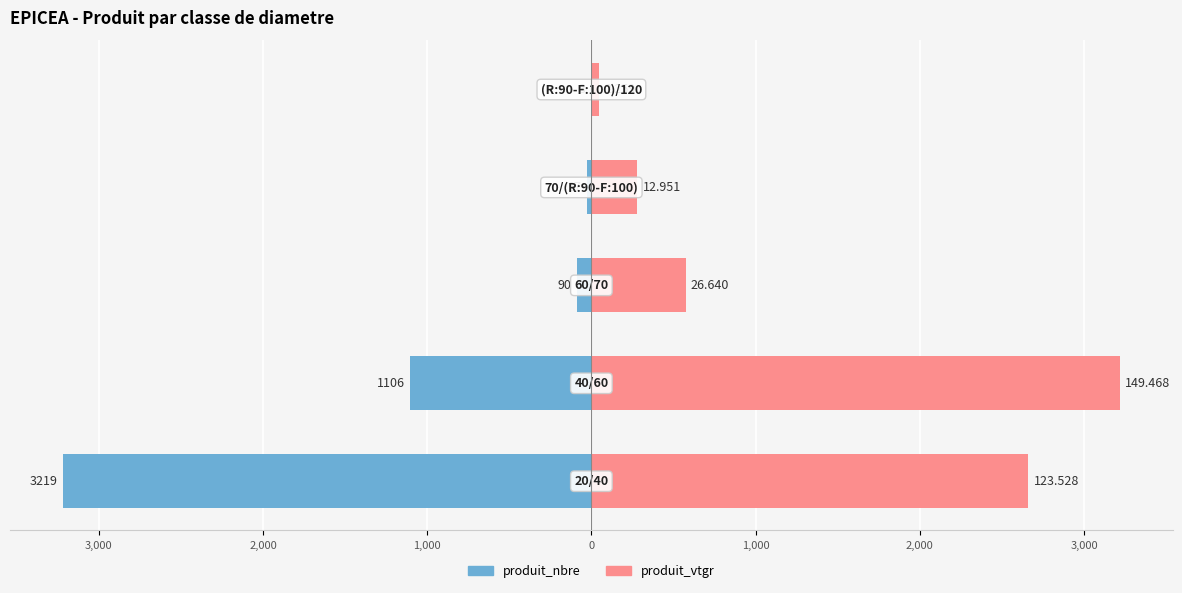

What are all the series names shown in the legend?

produit_nbre, produit_vtgr